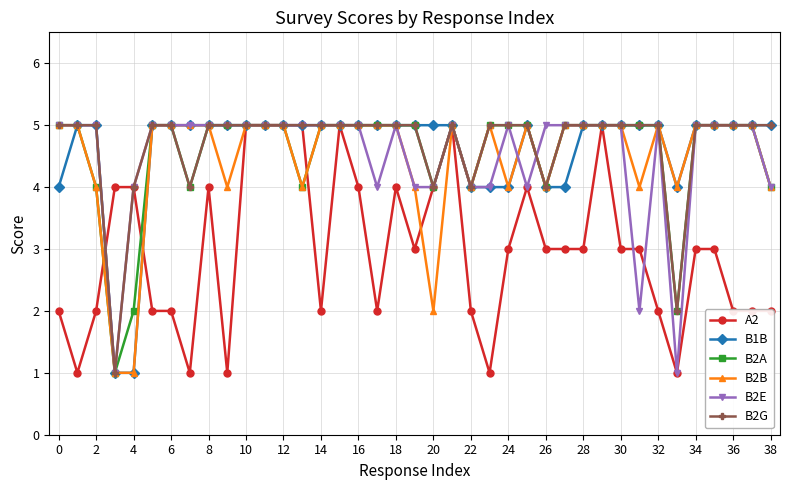

What is the greatest value displayed?

5